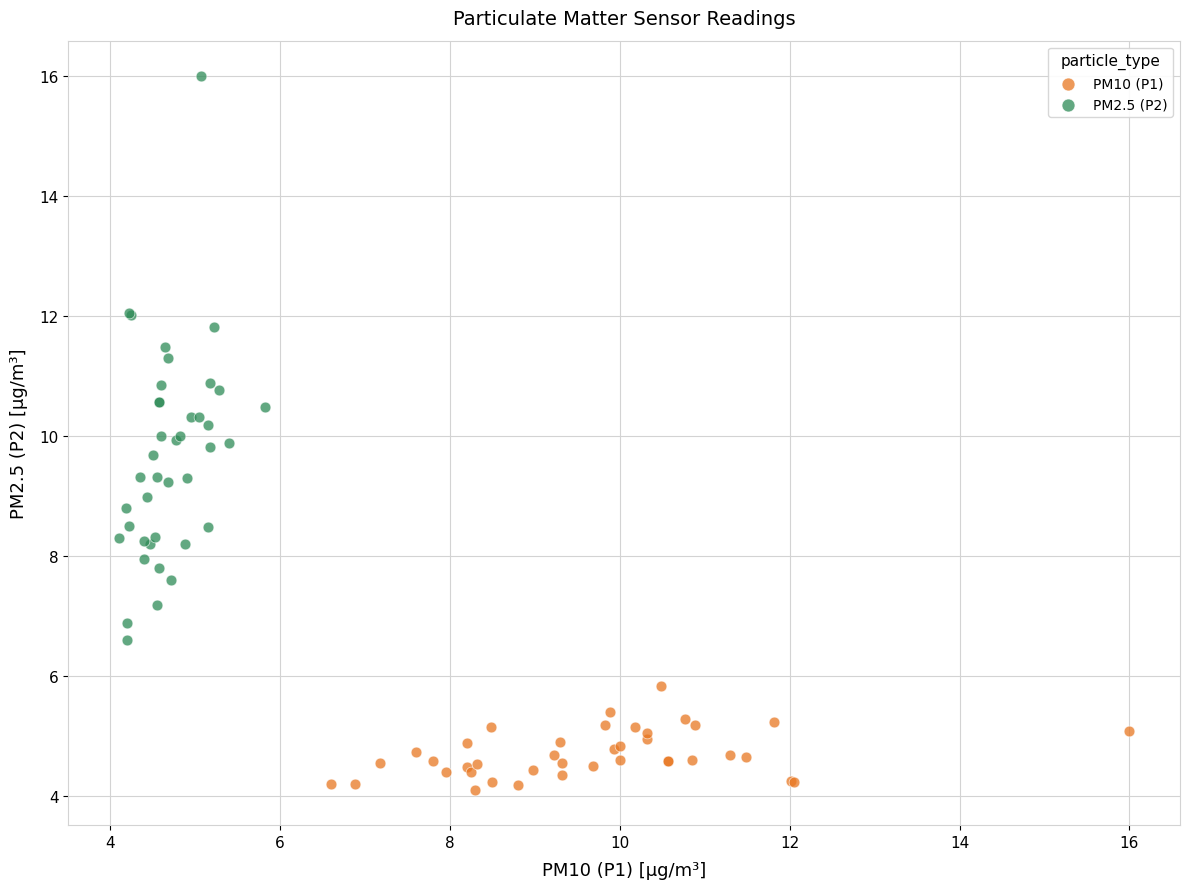

Which series reaches the maximum Y coordinate?

PM2.5 (P2)